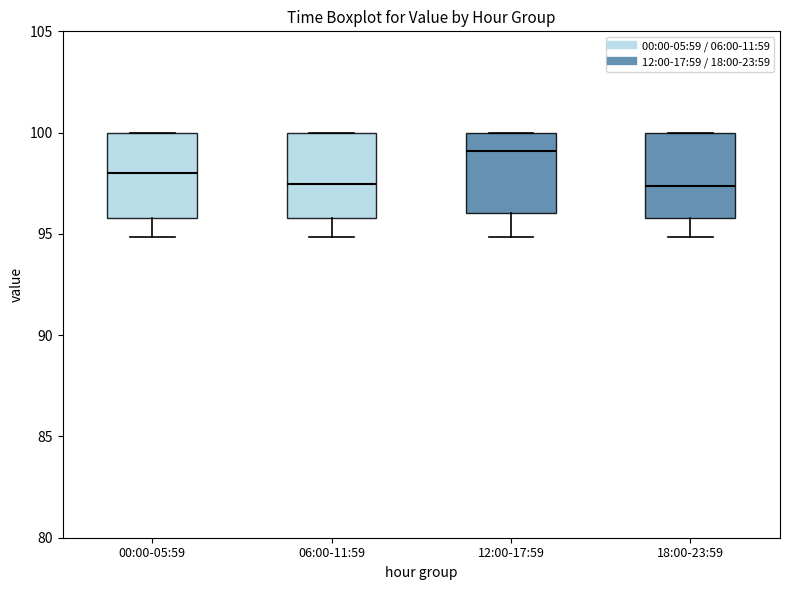

Reading left to right, read every box against the y-axis: the position of its median line, the range the box covers, and the ends of its whiskers. The values are not printed on the chart, so give them approximately, as read against the axis.

00:00-05:59: median 98.0, box 96.0 to 100.0, whiskers 95.0 to 100.0
06:00-11:59: median 97.5, box 96.0 to 100.0, whiskers 95.0 to 100.0
12:00-17:59: median 99.0, box 96.0 to 100.0, whiskers 95.0 to 100.0
18:00-23:59: median 97.5, box 96.0 to 100.0, whiskers 95.0 to 100.0